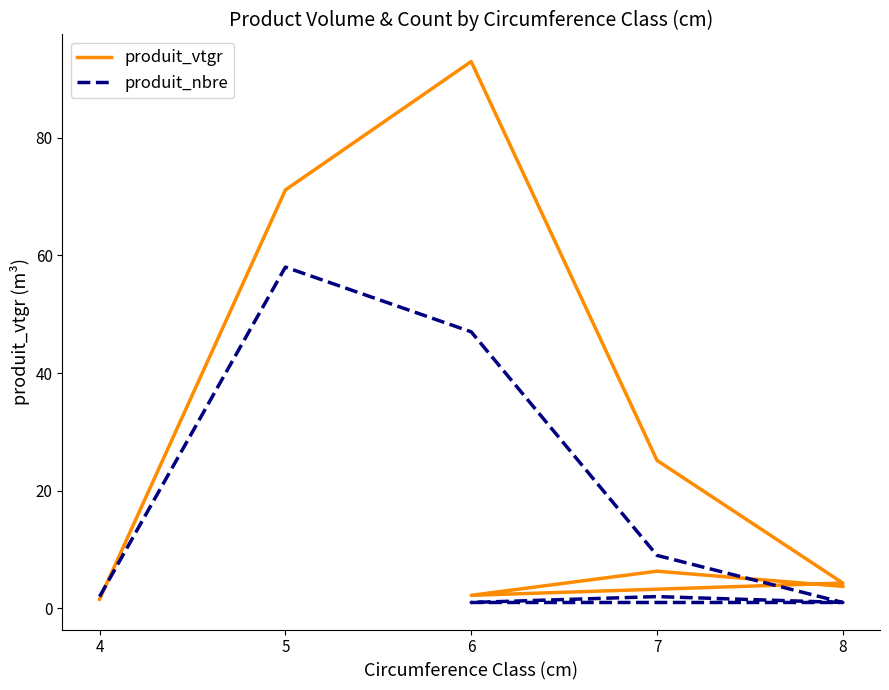

What is the maximum value shown in the chart?

92.9